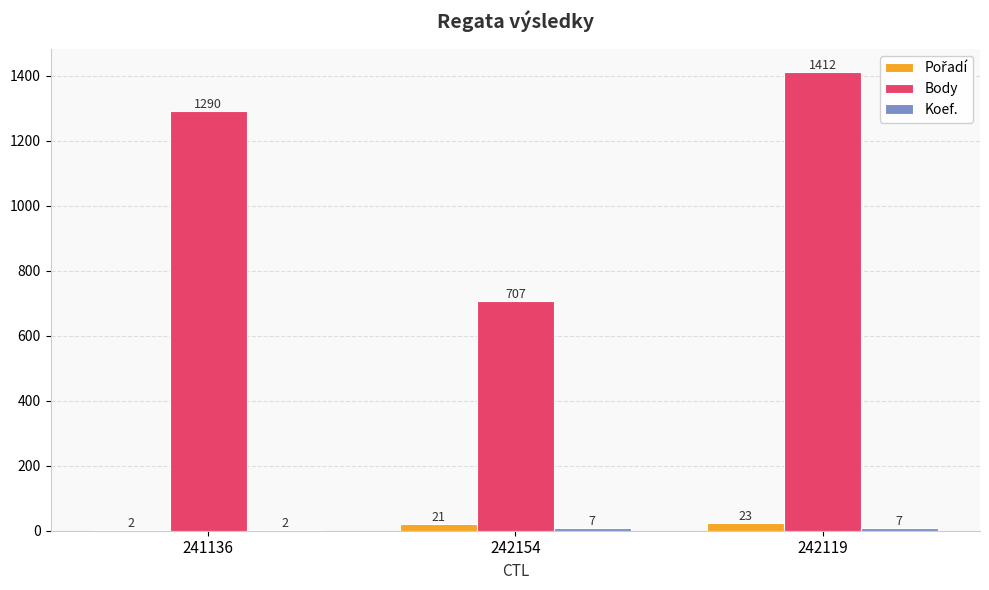

What is the total value across all series at 242154?

735